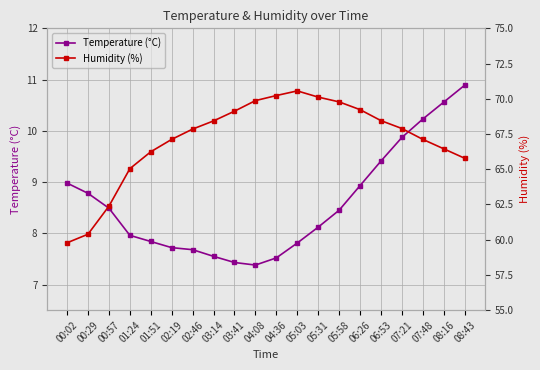

What is the label of the 19th point from the left?

08:16